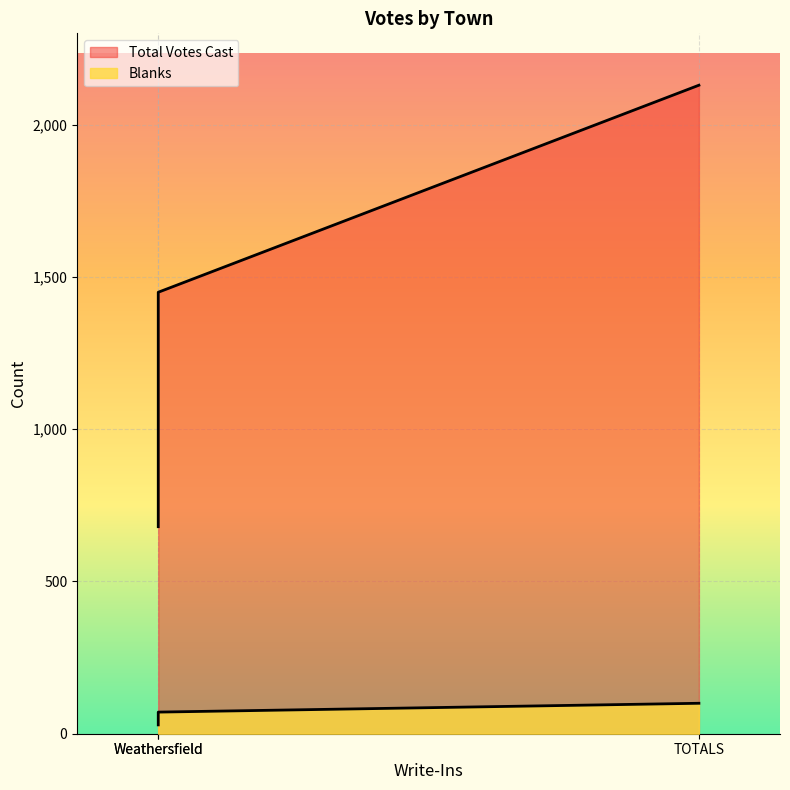

What is the greatest value displayed?

2130